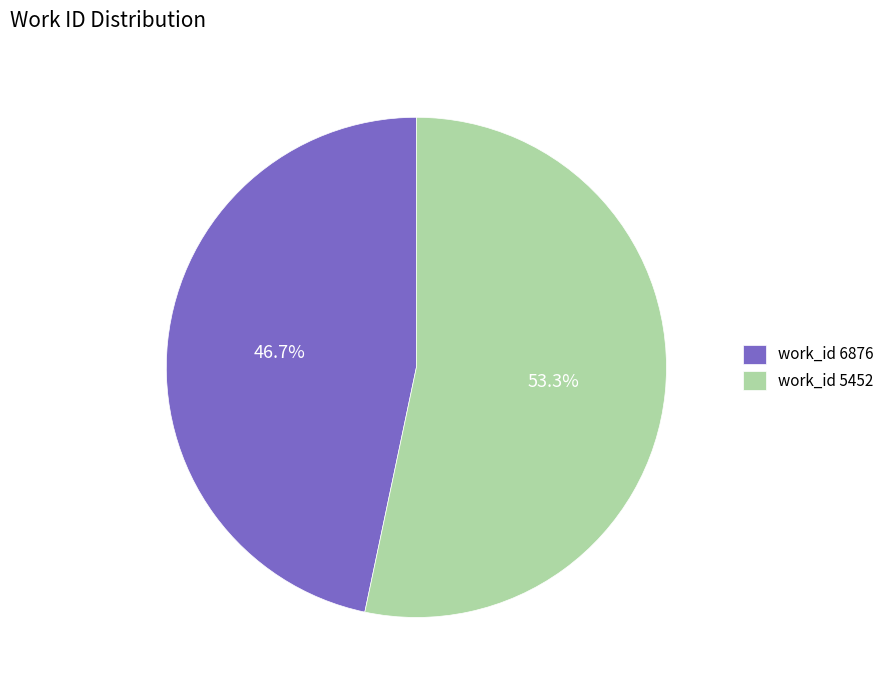

Which slice is the largest?

work_id 5452